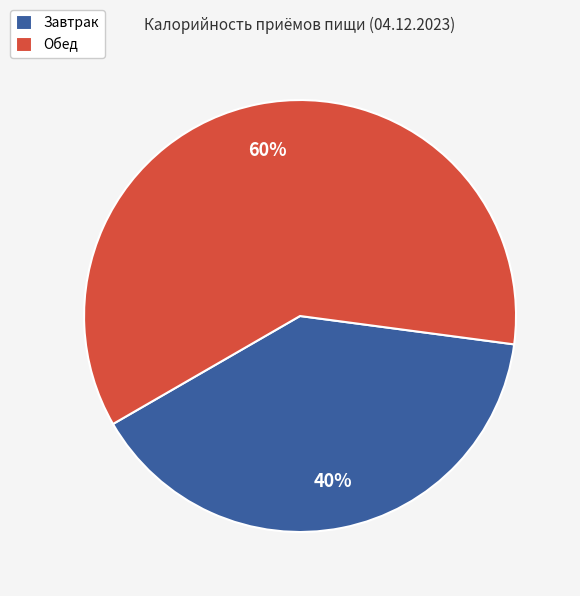

To the nearest percent, what is the average slice percentage?

50%